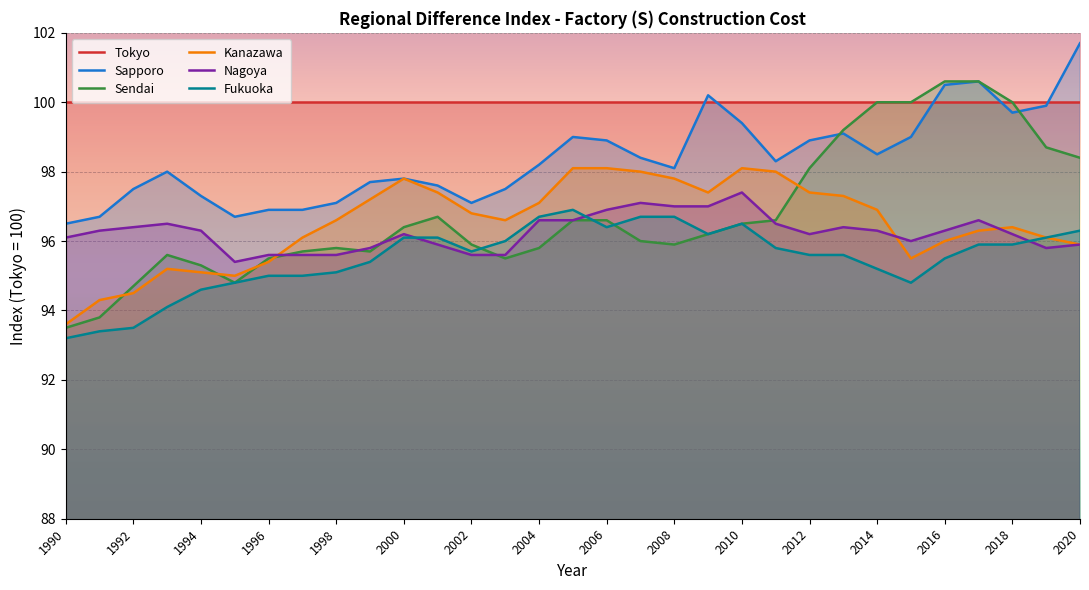

What are all the series names shown in the legend?

Tokyo, Sapporo, Sendai, Kanazawa, Nagoya, Fukuoka